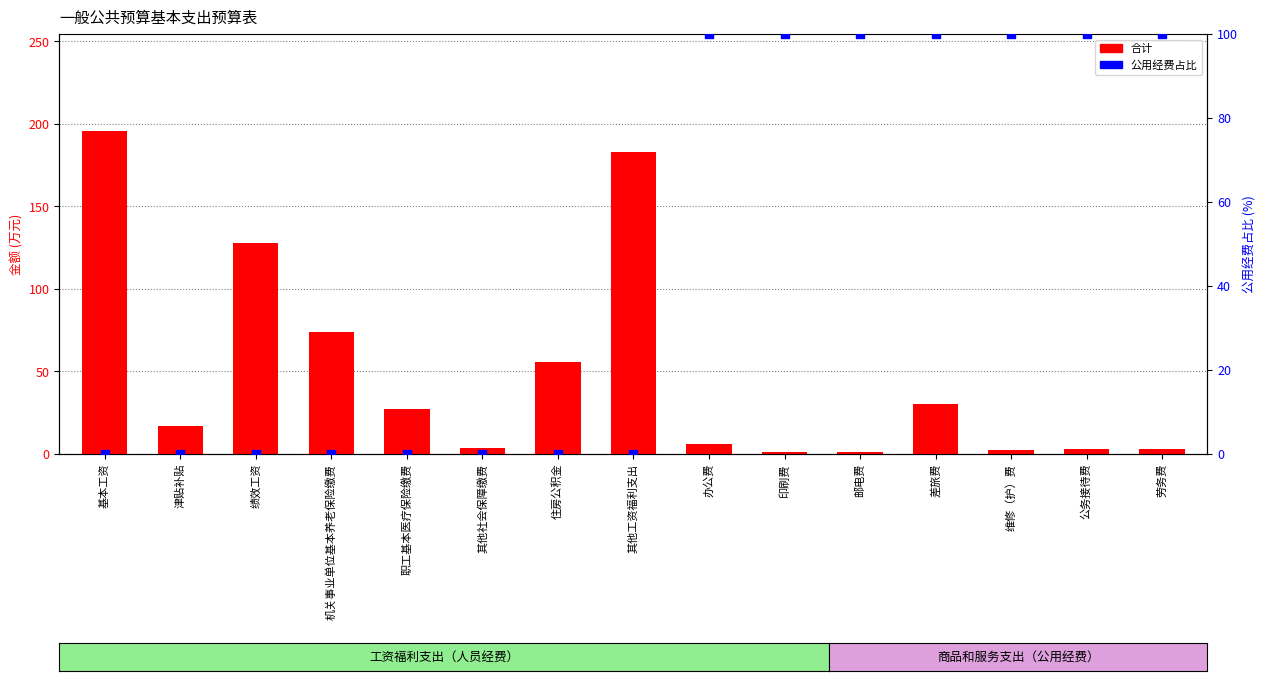

At how many categories does at least one series exceed 104?

3